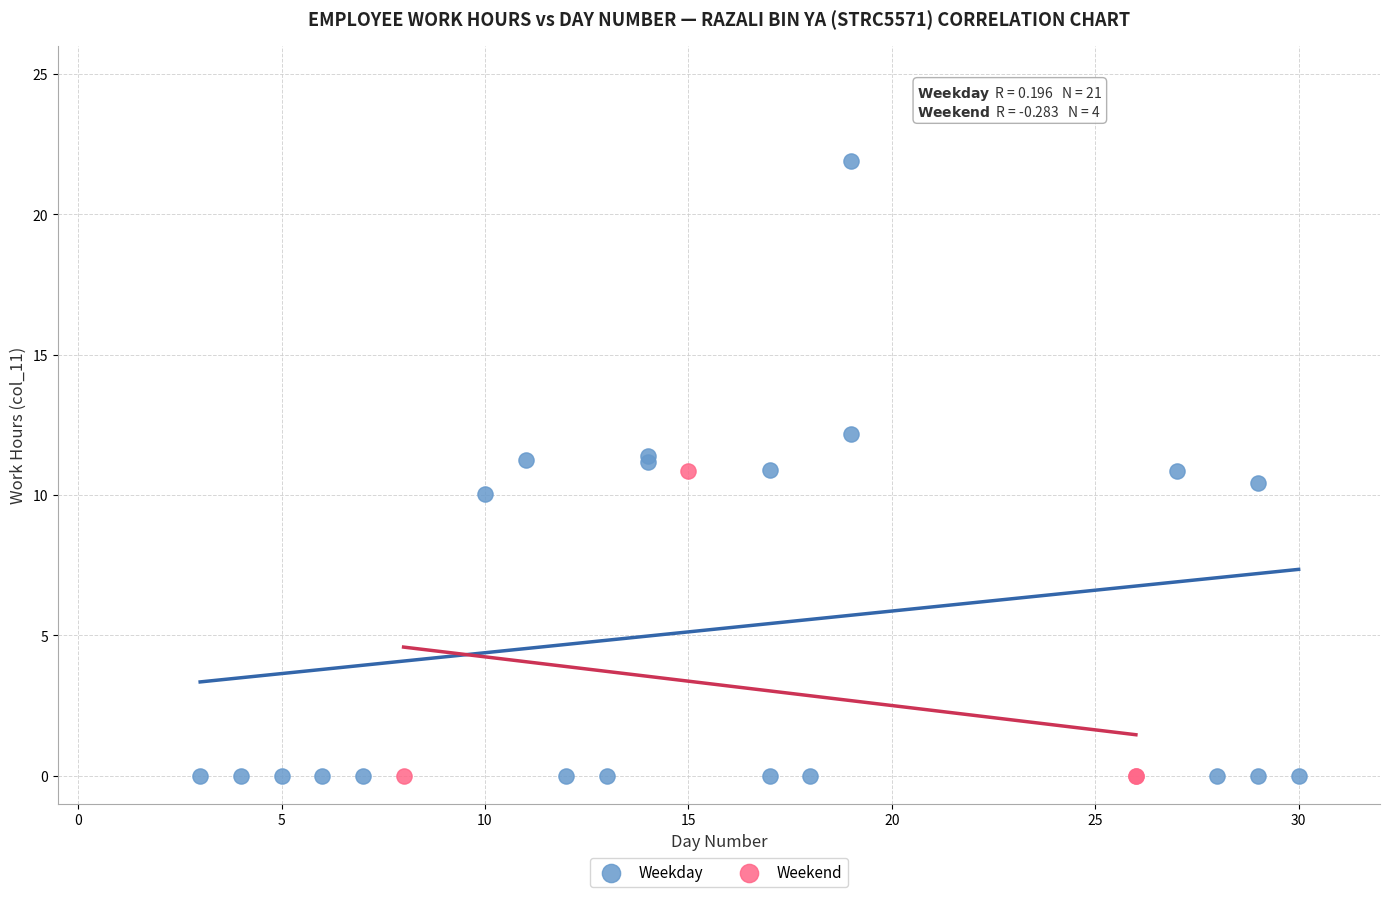

Which series has the largest Y range (max minus min)?

Weekday